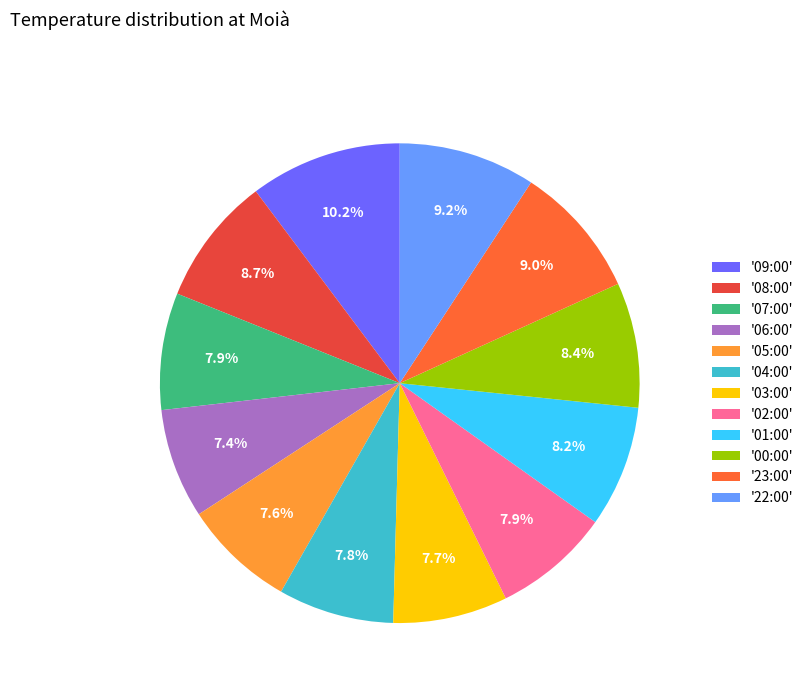

Which slice is the largest?

'09:00'